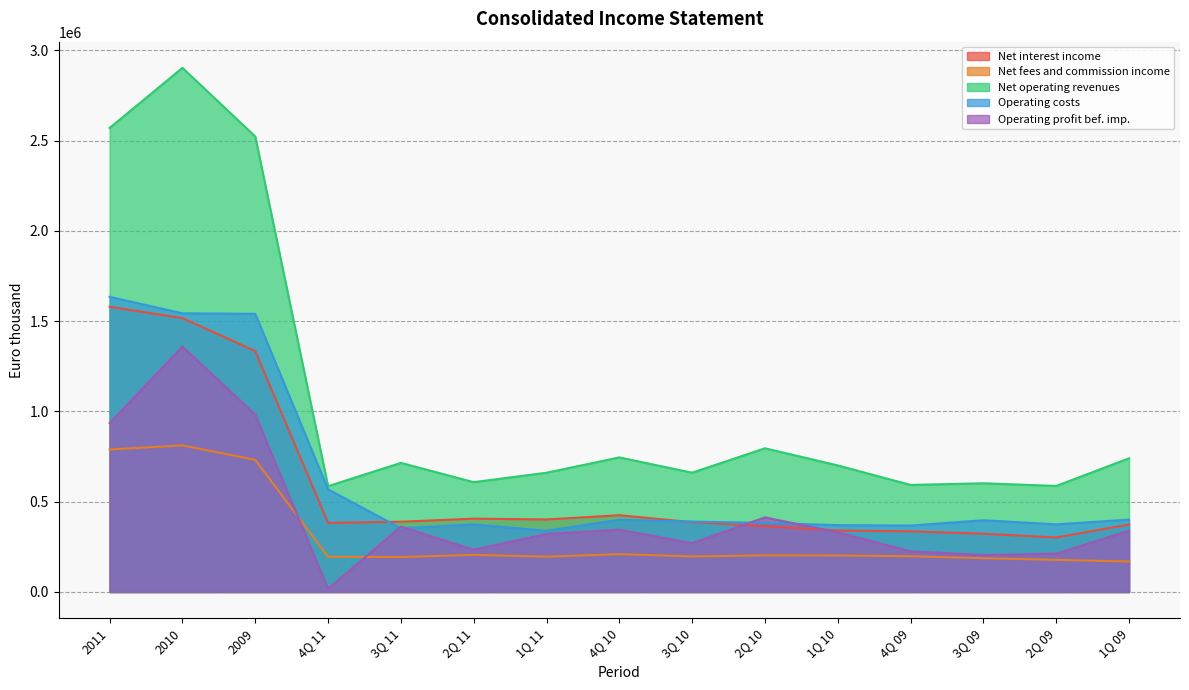

True or false: Net operating revenues and Net interest income cross at least once.

False